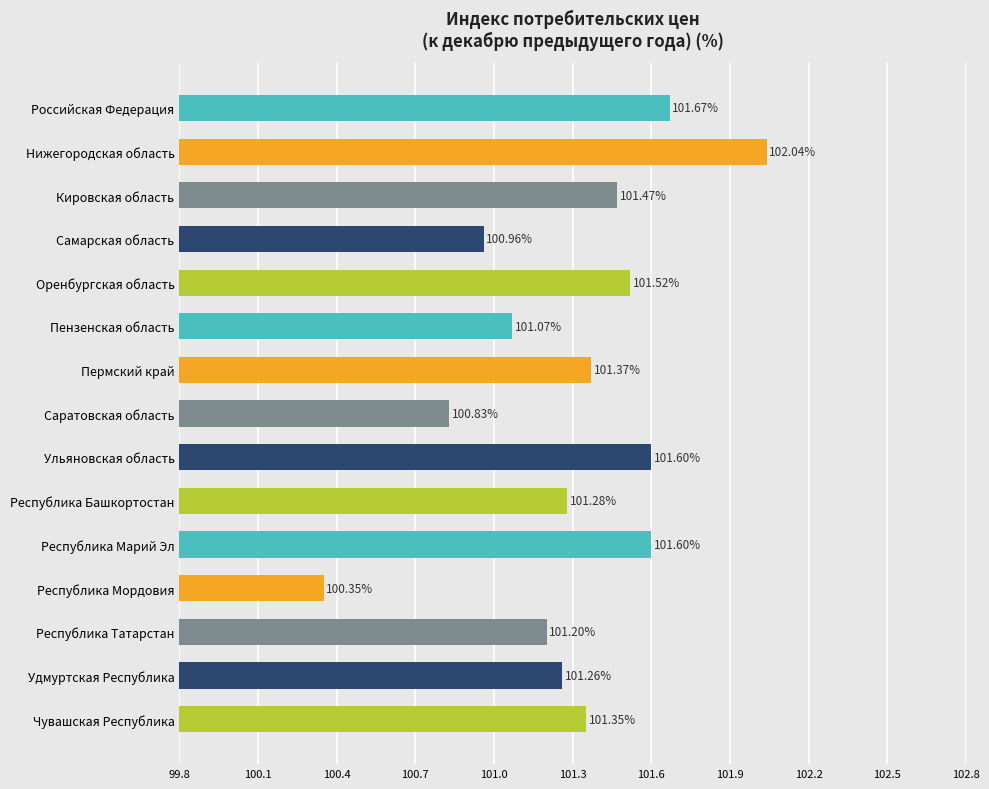

How many categories are shown in the chart?

15